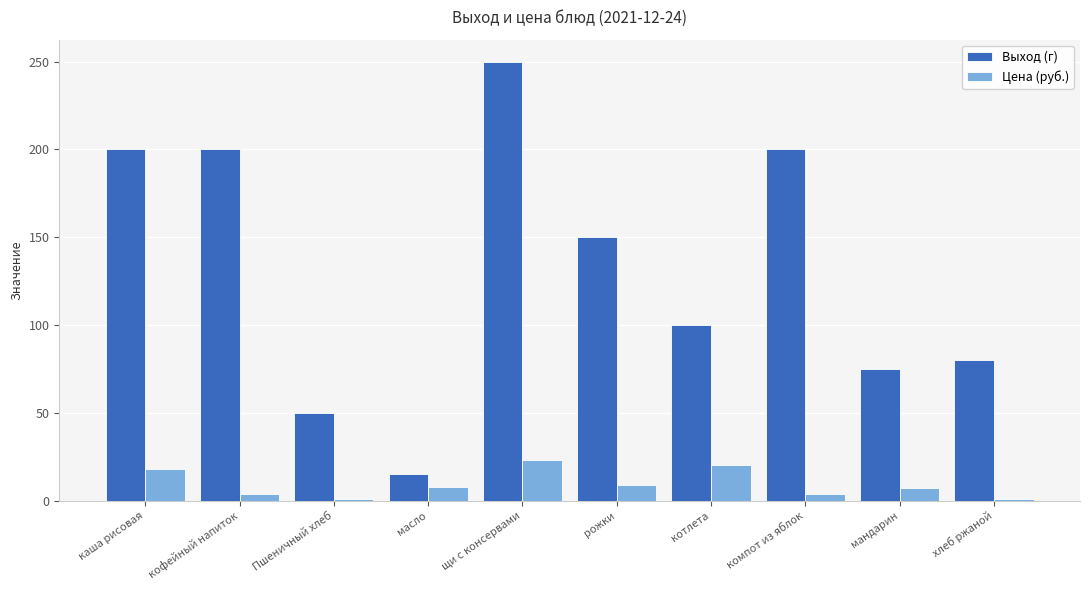

True or false: Выход (г) has a value of 142.9 at котлета.

False